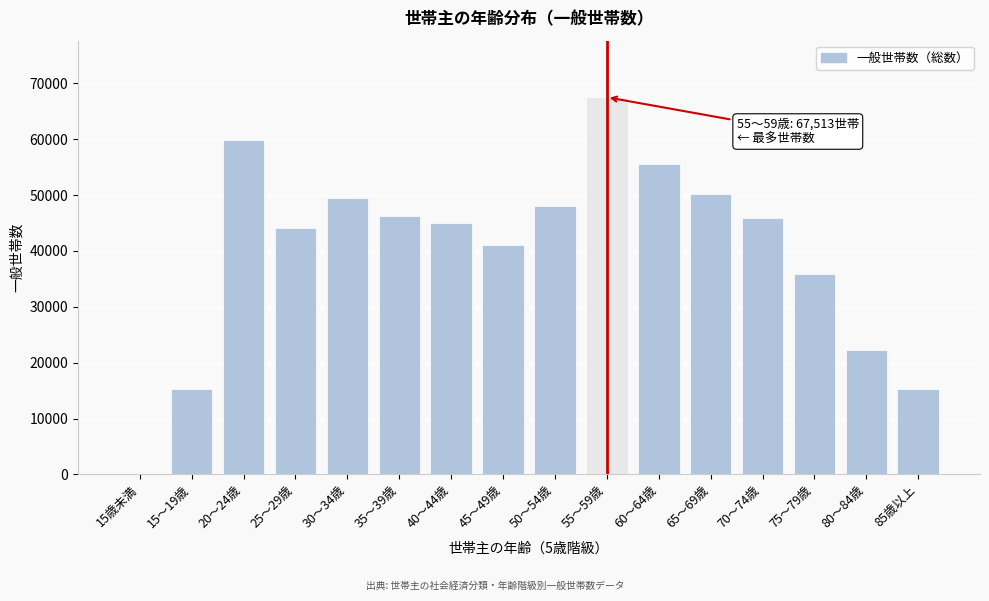

Which category has the highest value across all series?

55～59歳